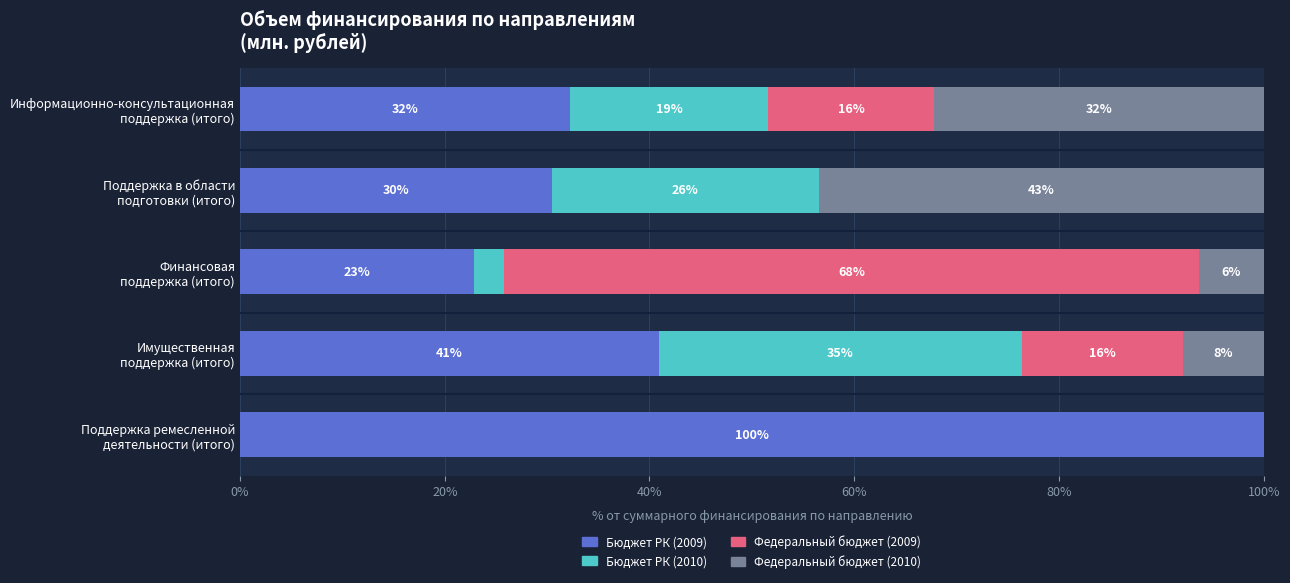

What is the difference between the maximum and second lowest values in the Бюджет РК (2009) series?

69.6